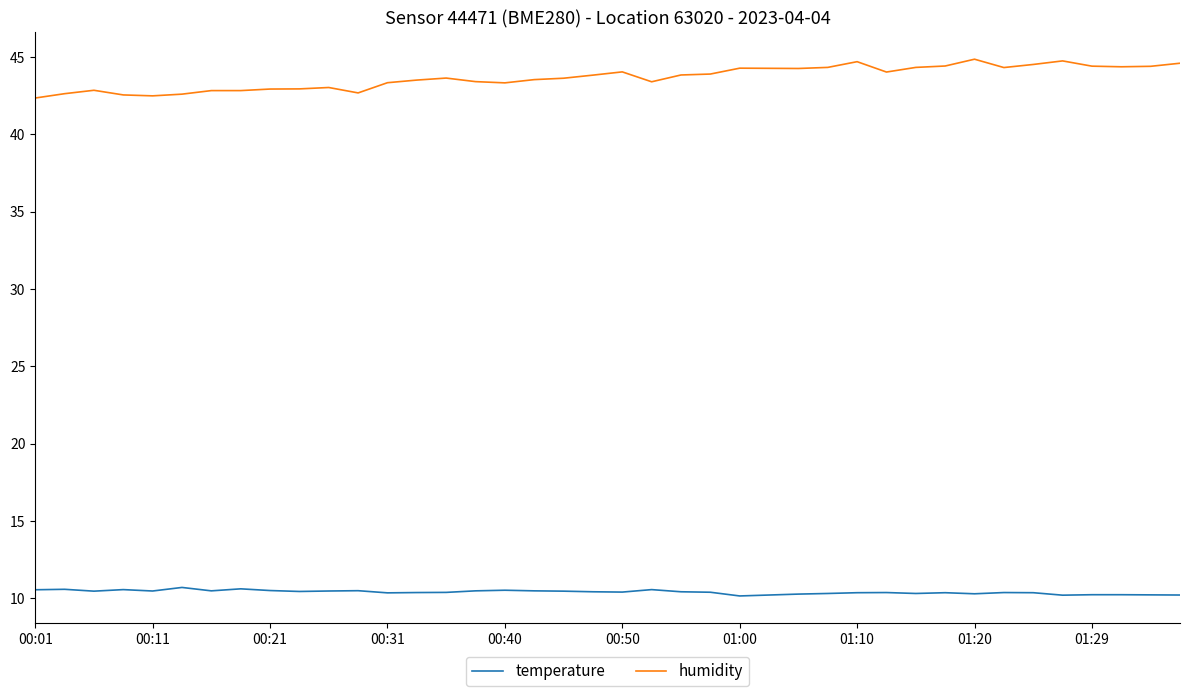

Does the chart have visible grid lines?

No